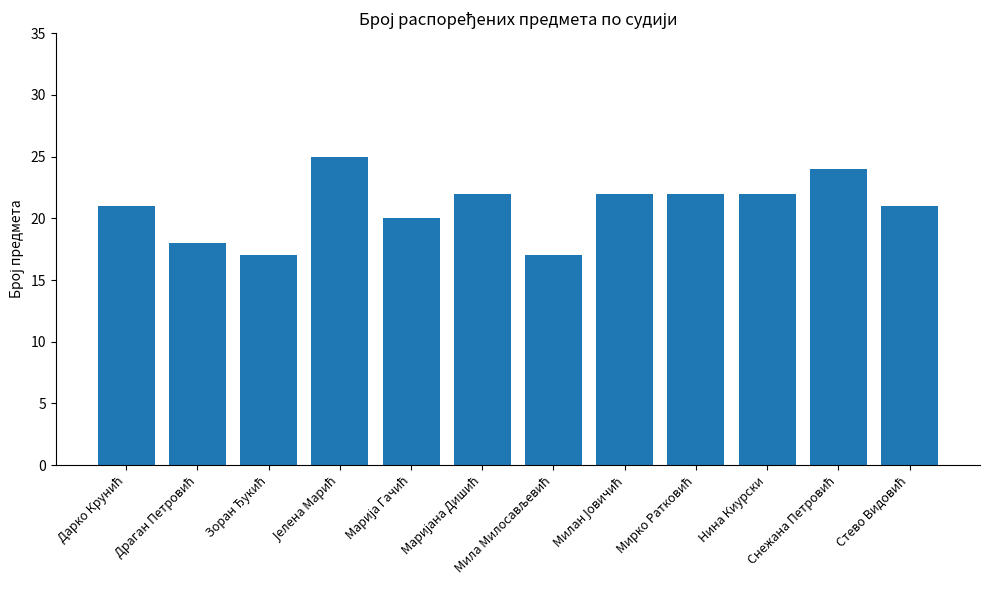

What is the difference between the maximum and minimum values?

8